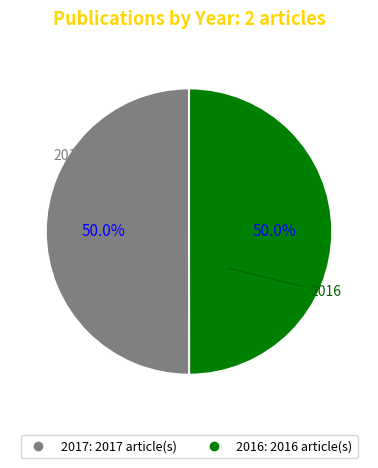

How much of the chart is everything except 2016?

50.0%